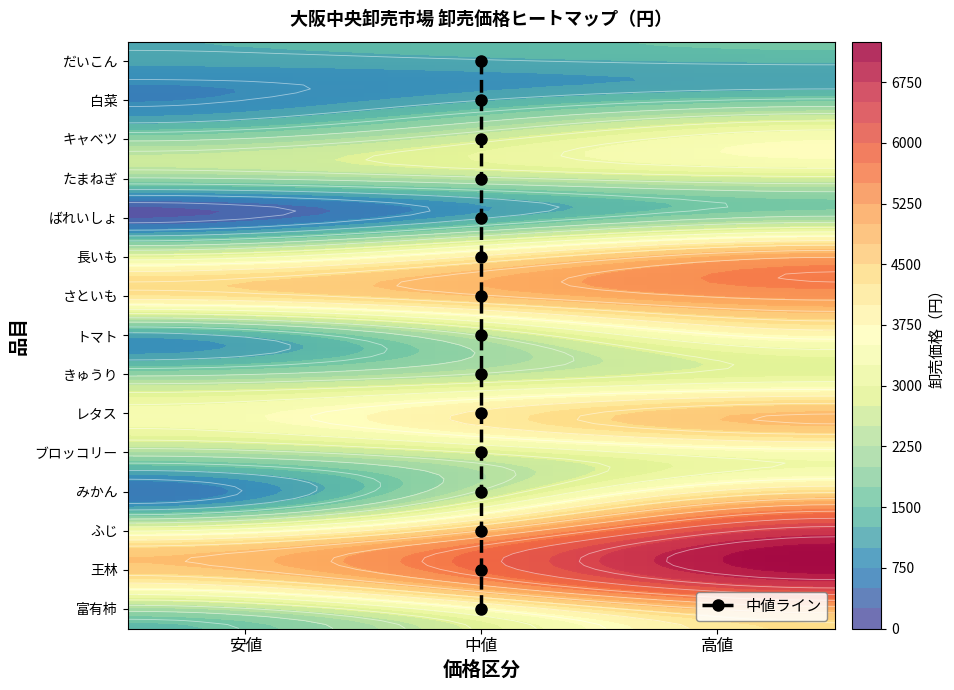

At which category is the sum across all series the highest?

高値